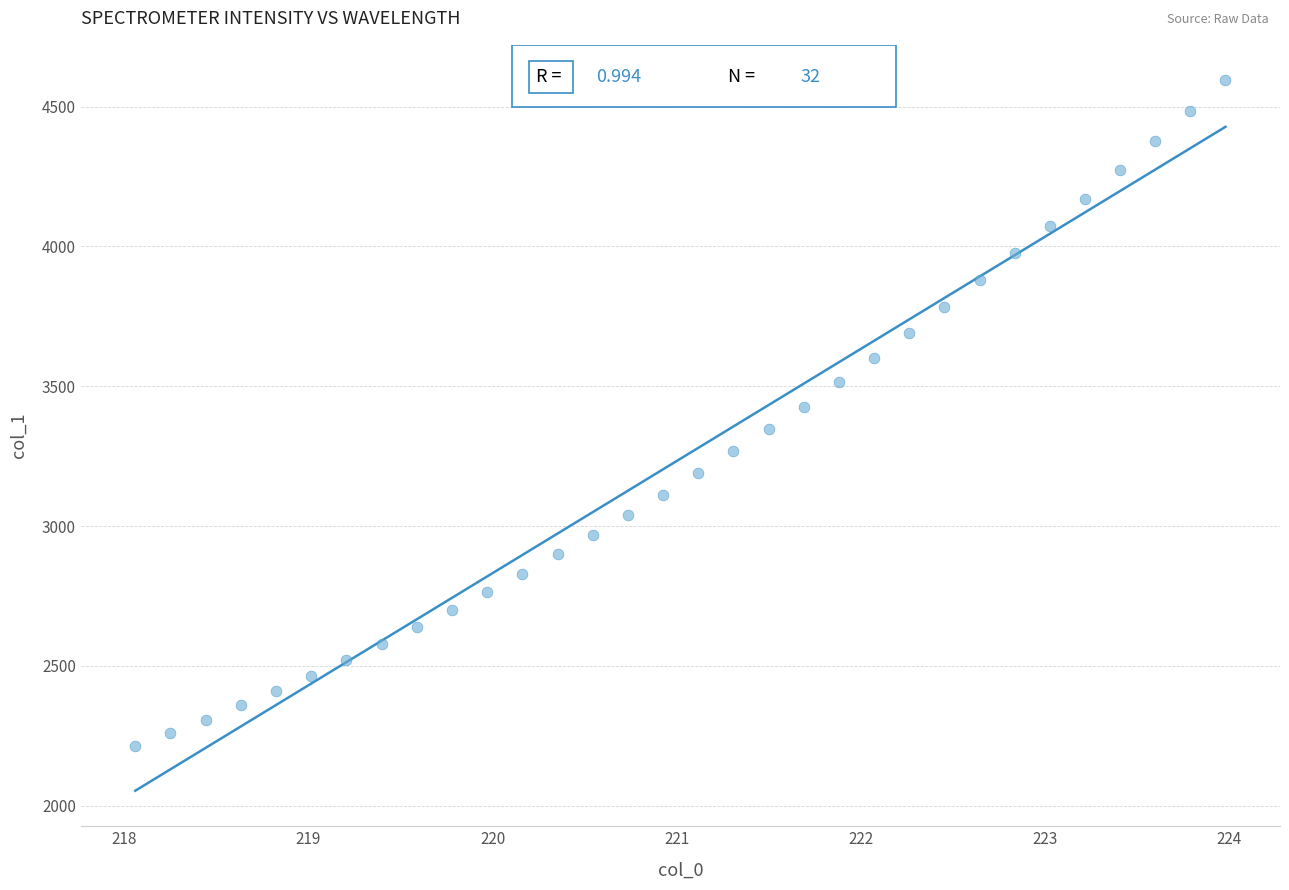

What is the range of X values (max minus min)?

5.9